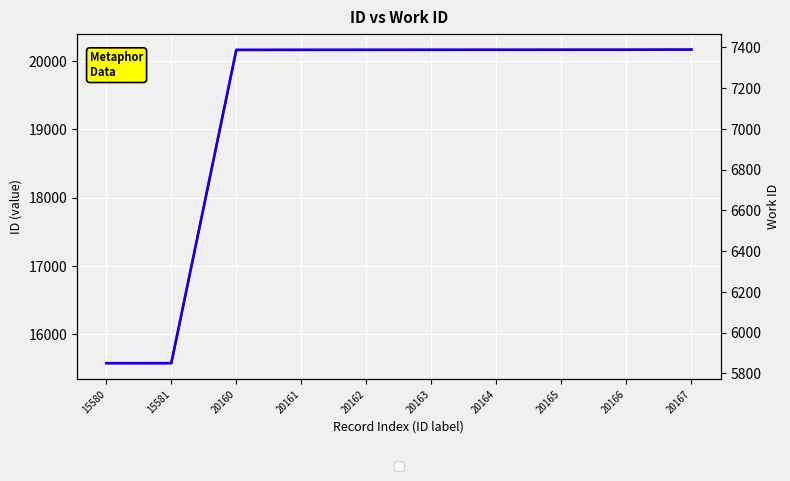

What is the average value of the id series?

19247